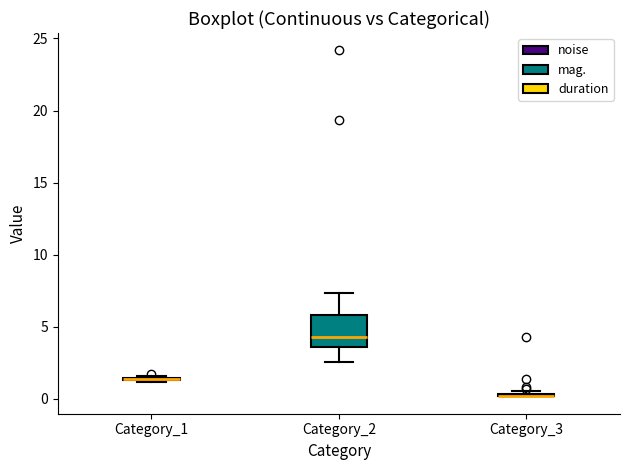

Which box is the tallest, from its lower edge to its upper edge?

Category_2